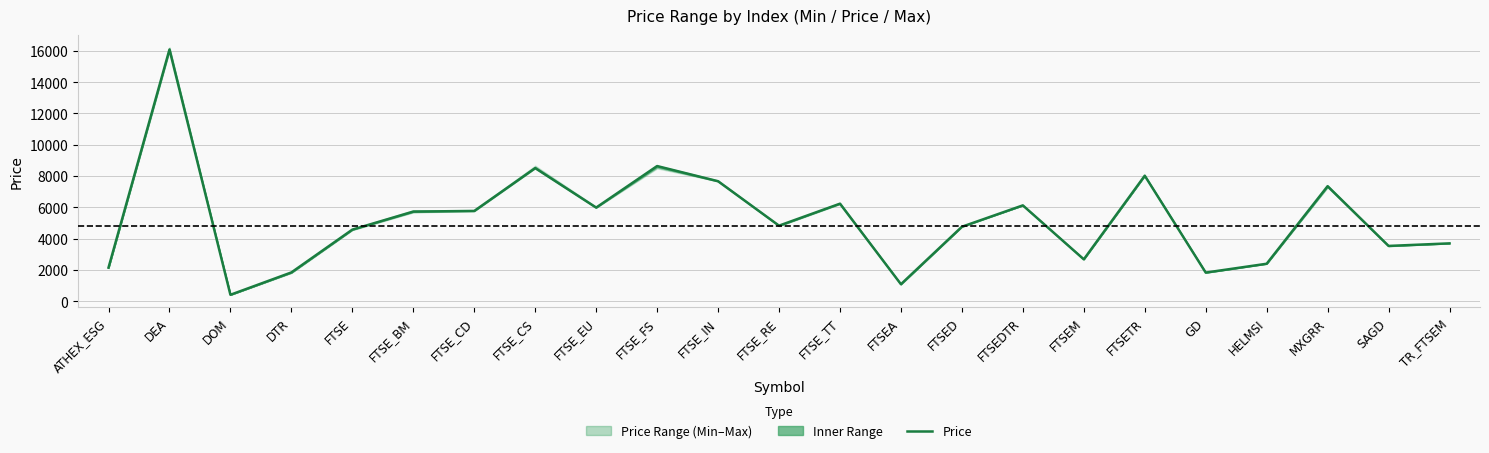

Between HELMSI and FTSETR, which is larger?

FTSETR